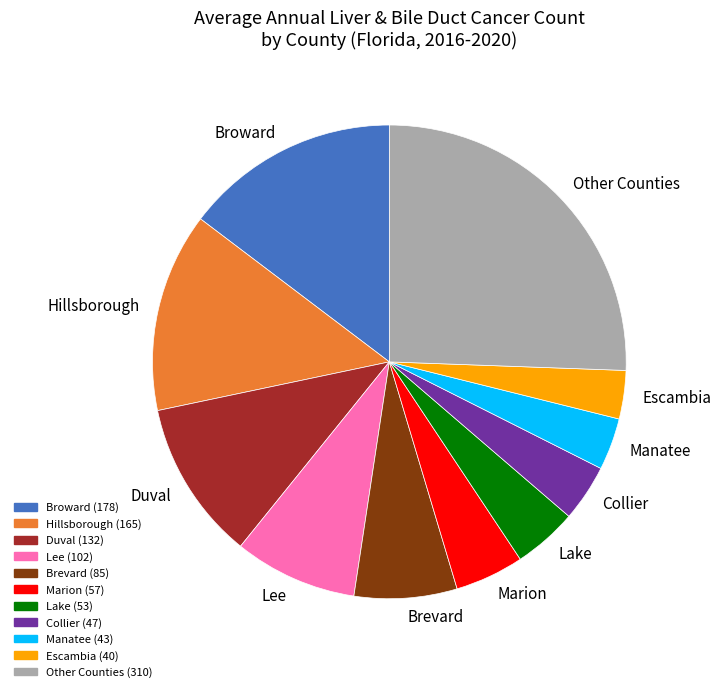

How many slices are in this pie chart?

11